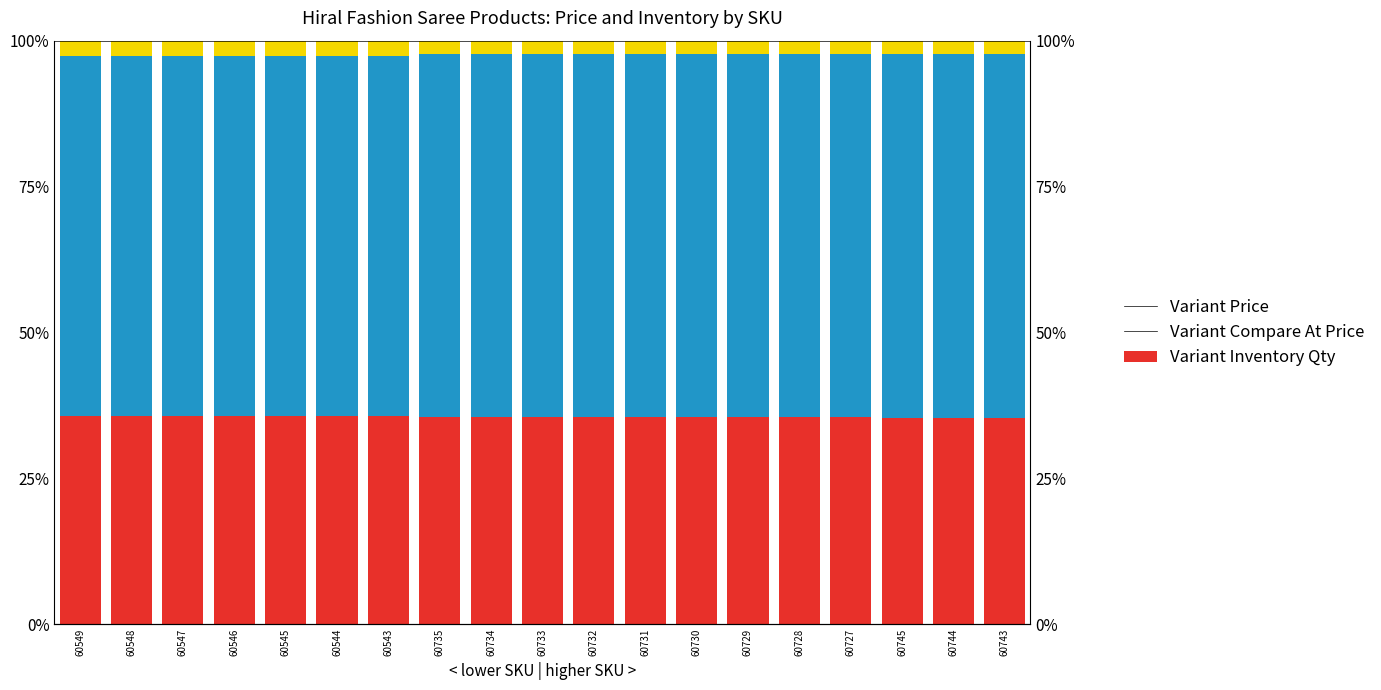

Is it true that Variant Compare At Price equals 62.1 at 60728?

True